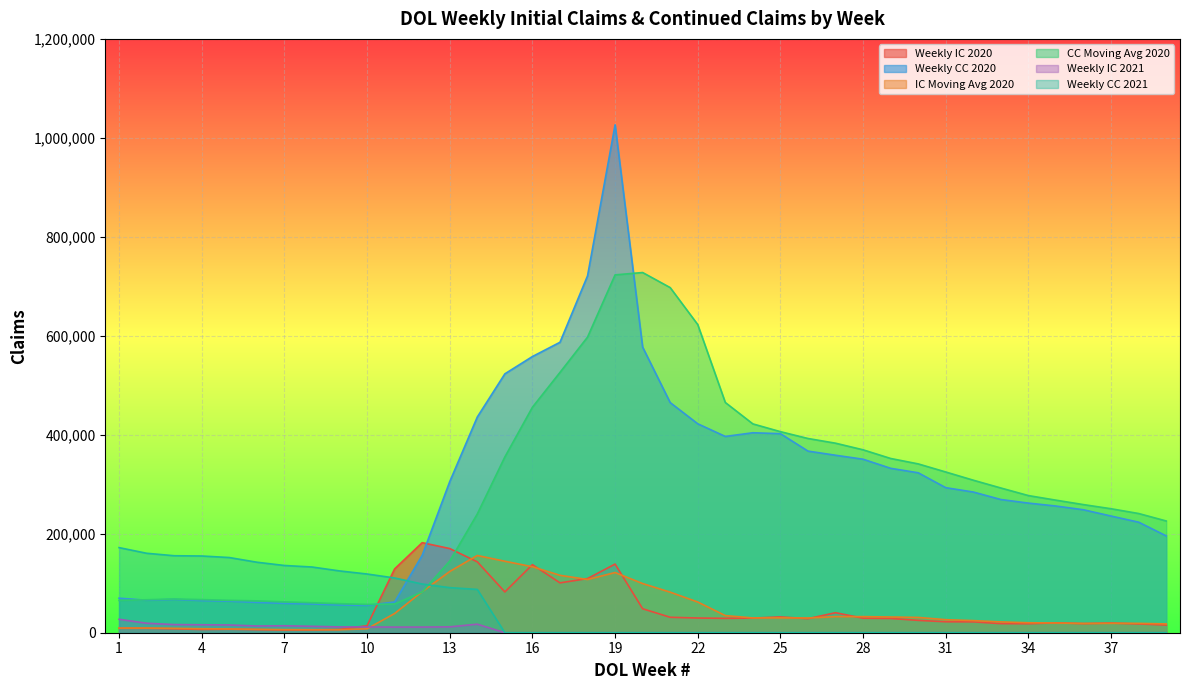

At which category is the sum across all series the highest?

19